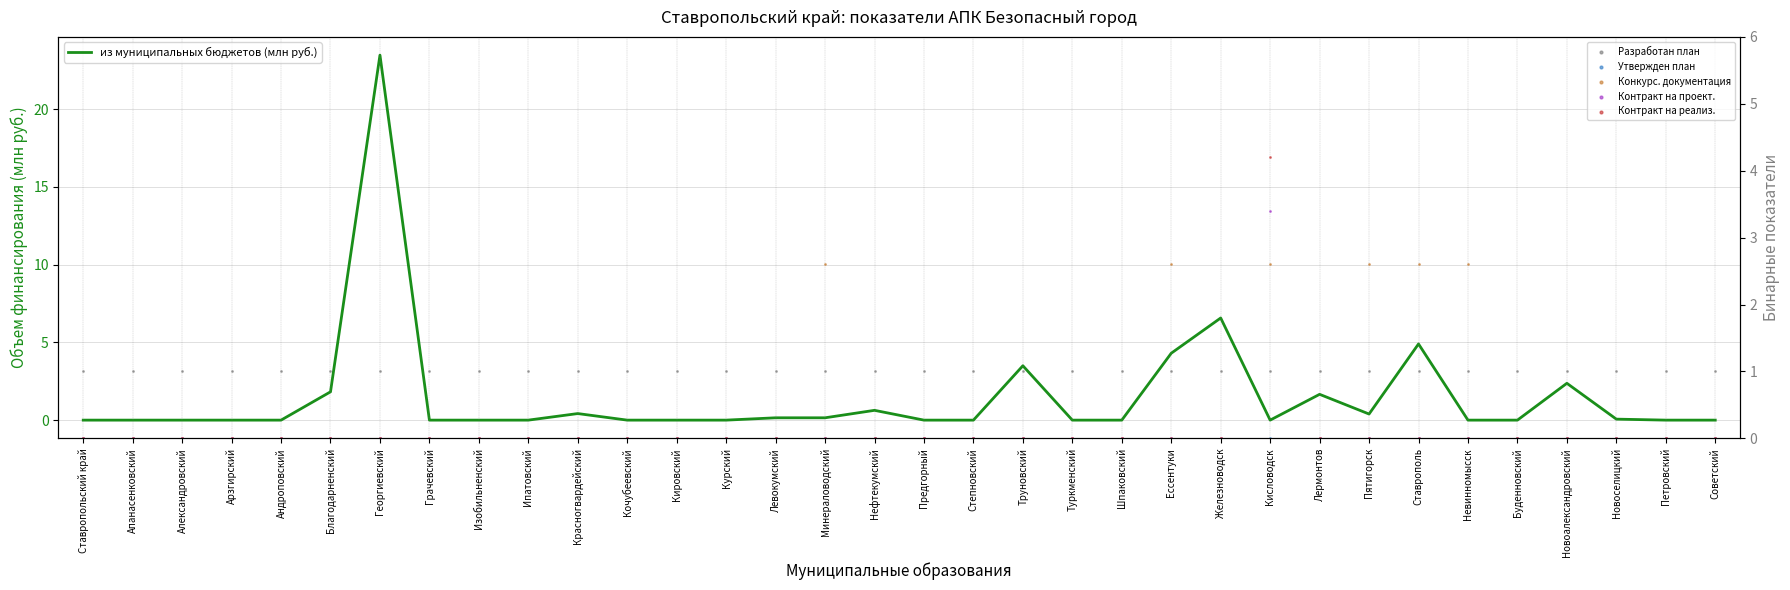

What is the total value across all series at Красногвардейский?

1.4